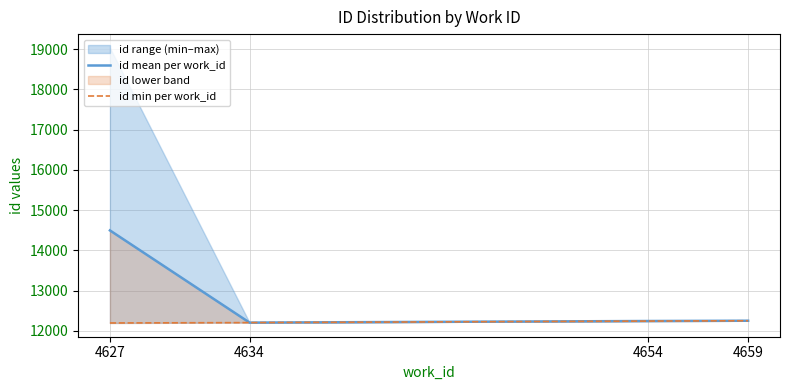

Rank the series by their maximum value, from highest to lowest.

id mean per work_id, id min per work_id